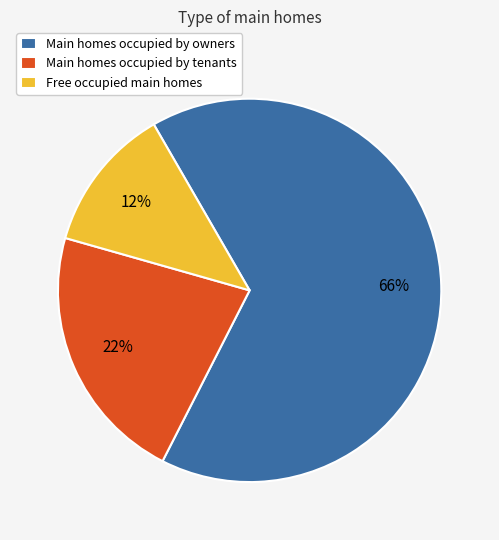

Count the number of slices in the pie.

3